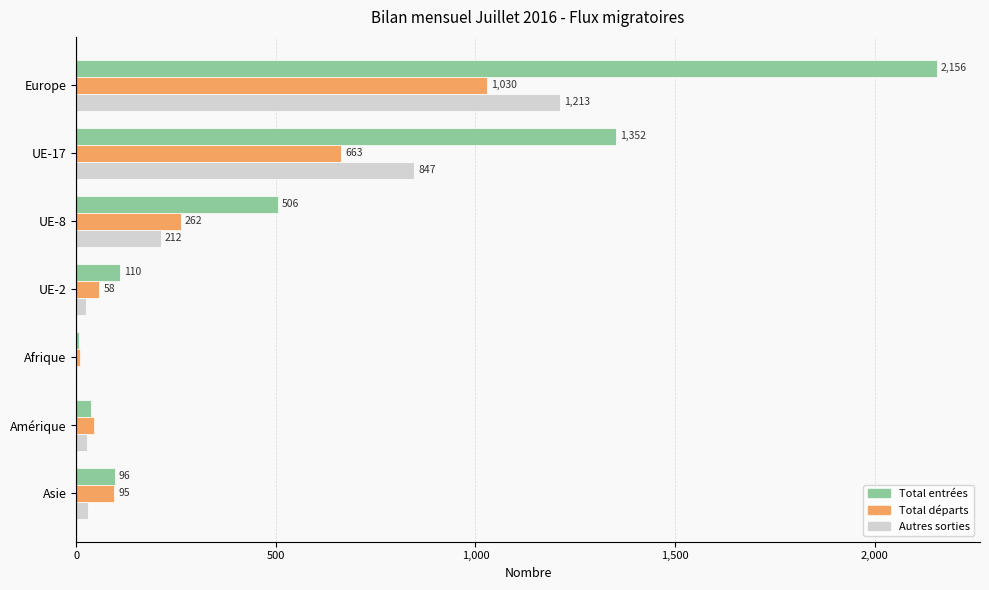

Where is Autres sorties nearest to the value 607?

UE-17